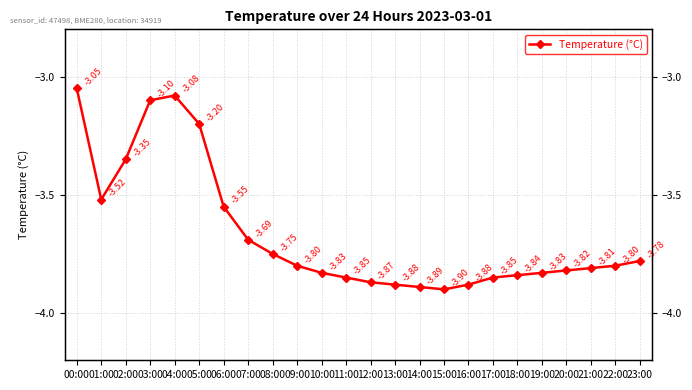

What is the label of the 18th point from the right?

06:00